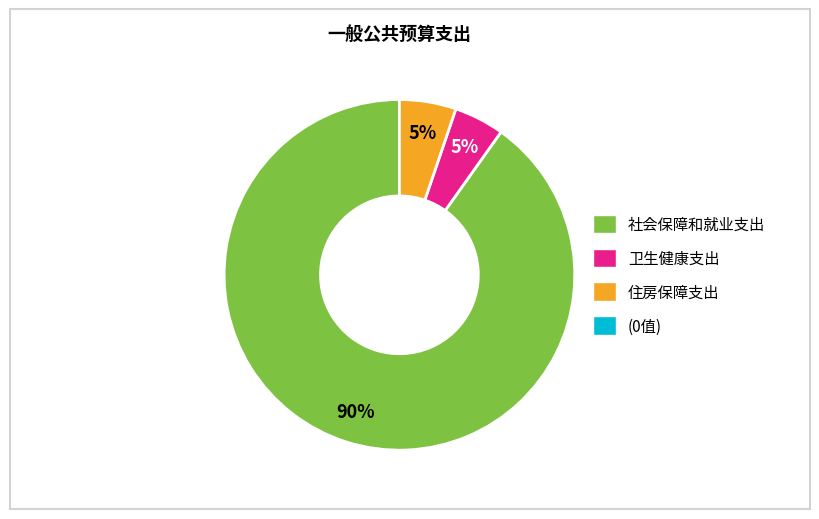

To the nearest percent, what is the average slice percentage?

33%